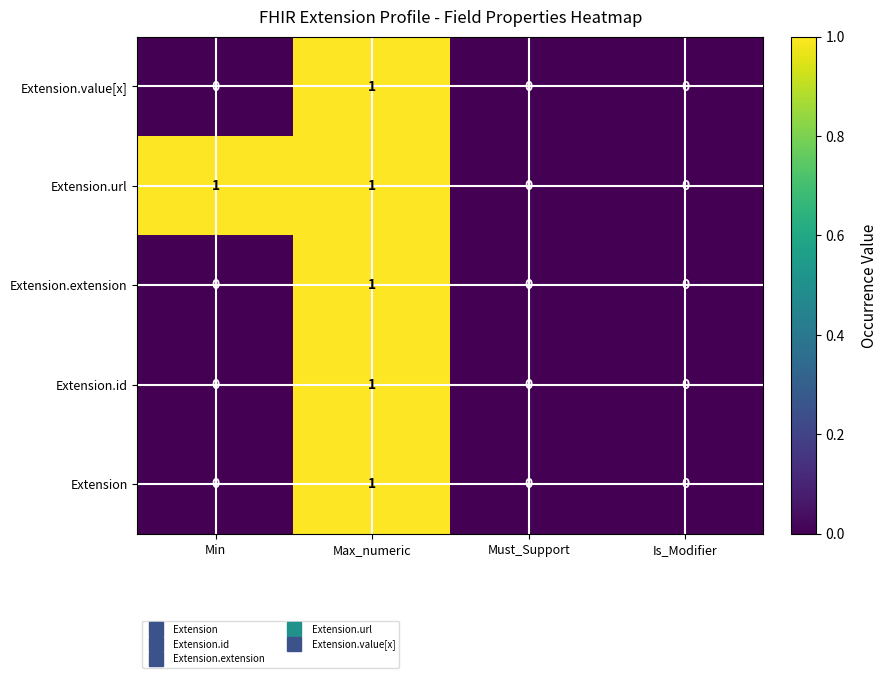

How many distinct data groups are displayed?

5